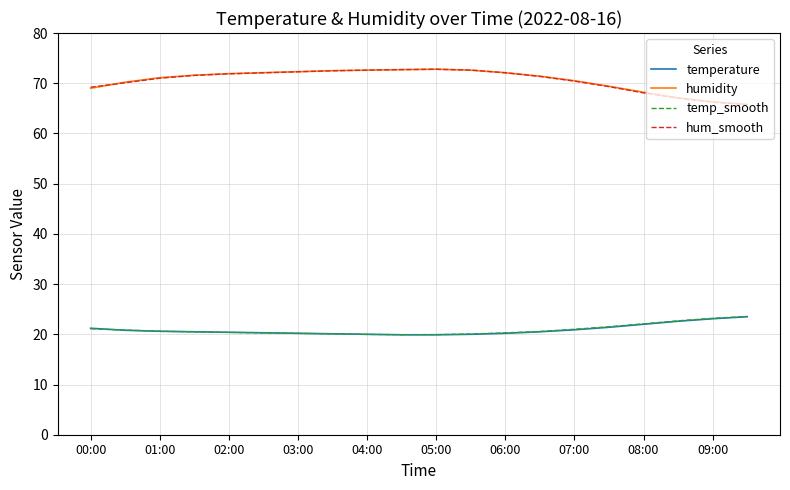

What is the minimum value for temp_smooth?

19.9